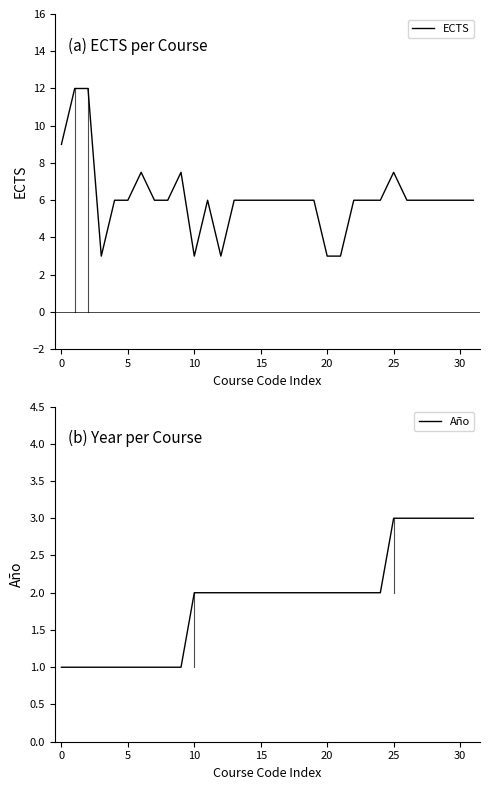

What is the total value across all series at 28?

9.0